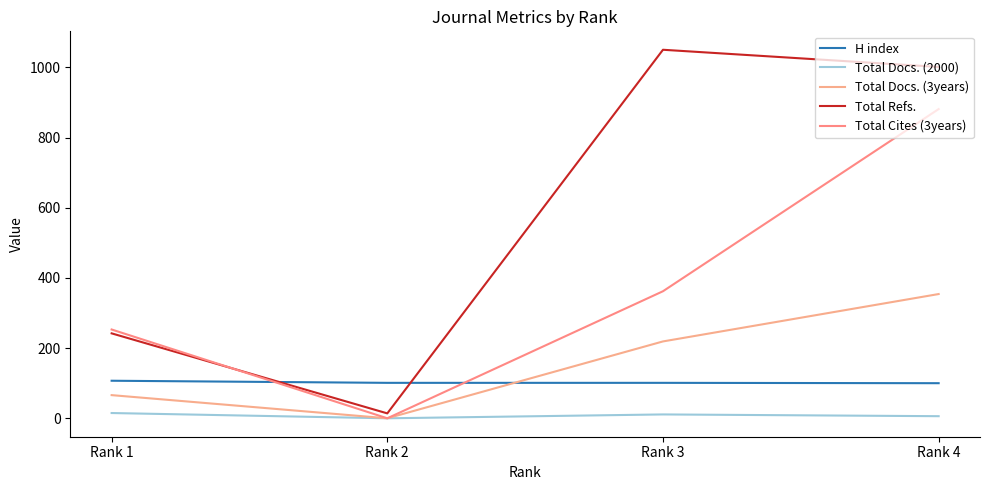

Which series has the largest total across all categories?

Total Refs.